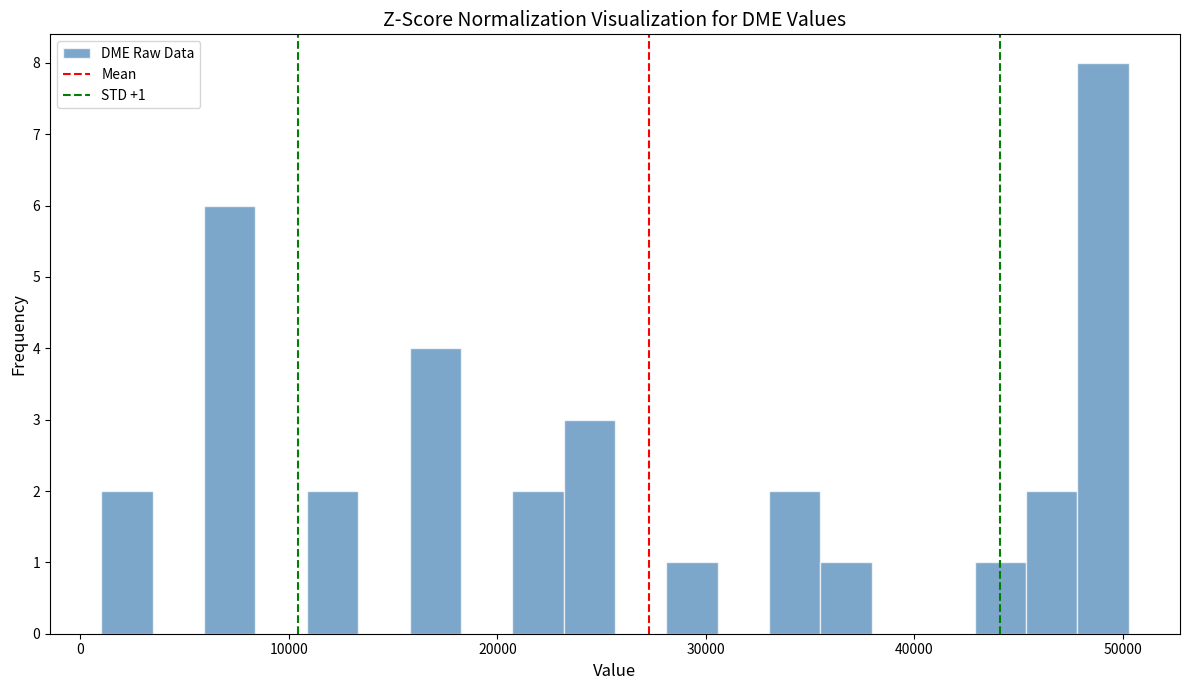

Around what value on the x-axis is the tallest bar? Give the approximate position of its centre, as read against the axis.

49000